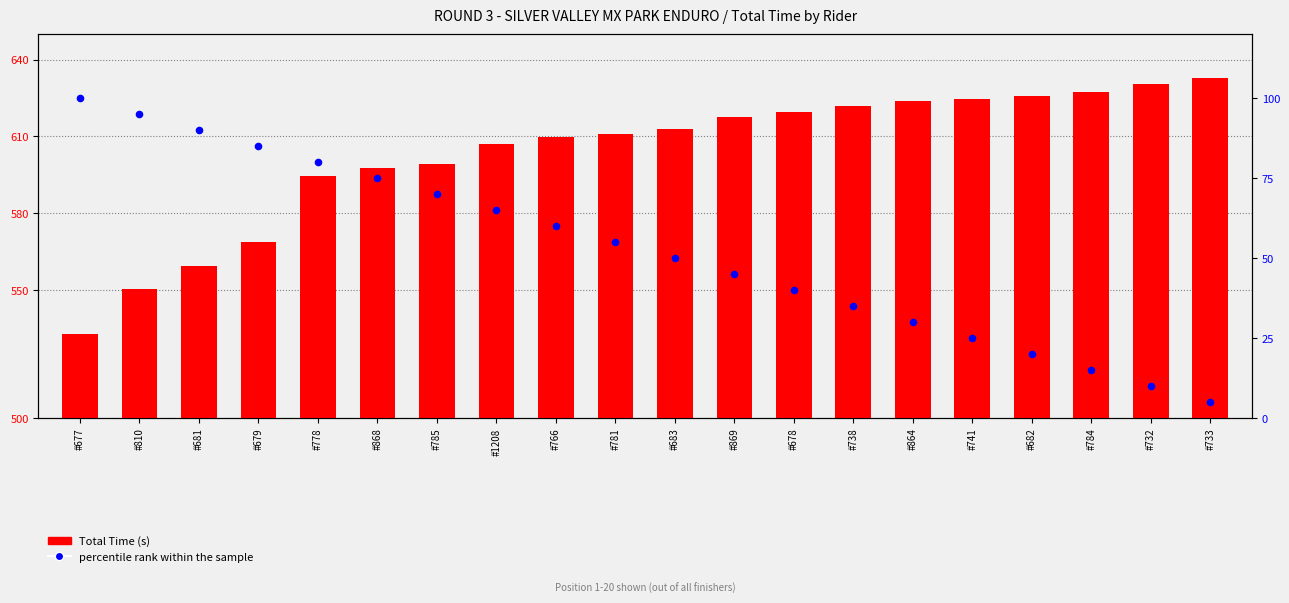

Which series has the largest total across all categories?

Total Time (s)